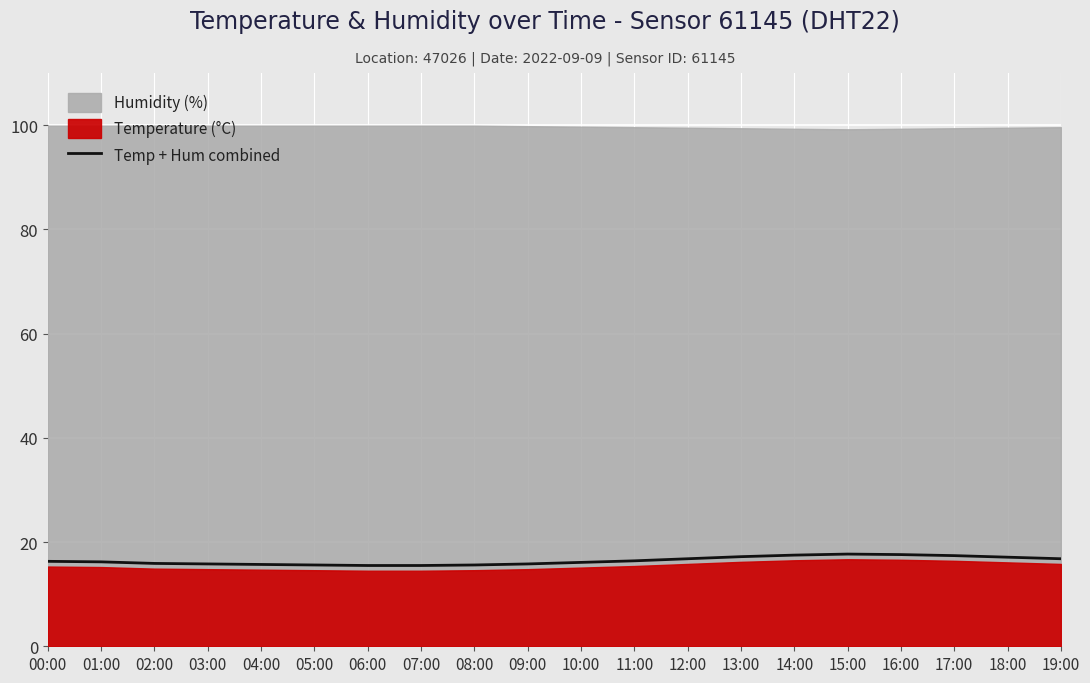

Where does the data first go above 16?

00:00